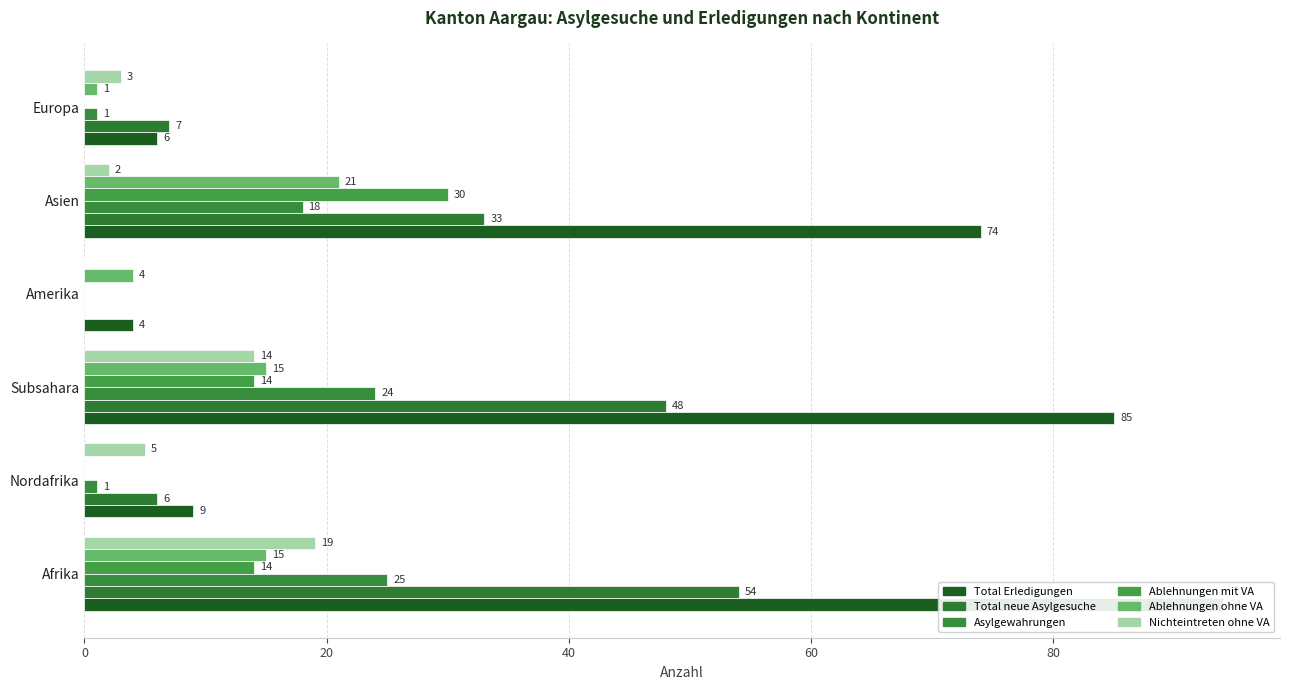

How many bars are there in each group?

6